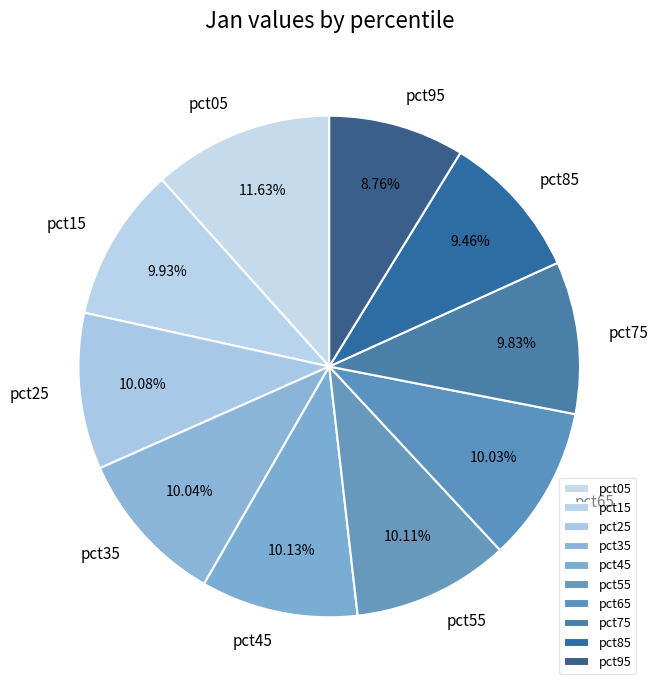

To the nearest percent, what percentage of the pie is pct65?

10%